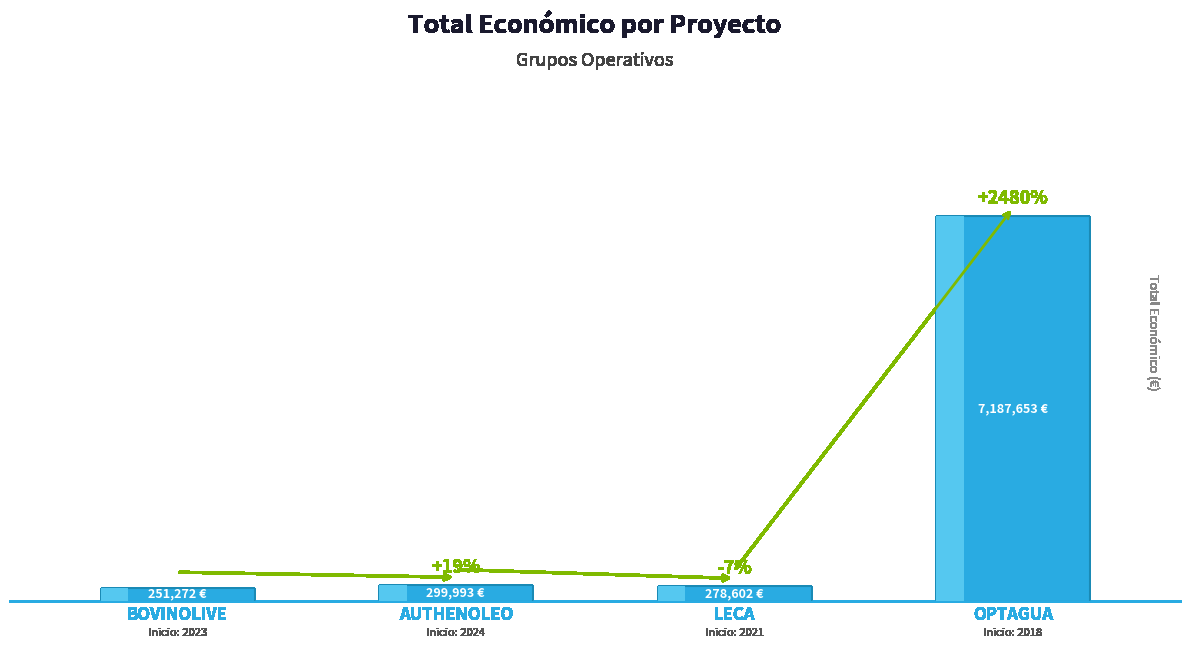

At which label does the data first exceed 299993?

OPTAGUA